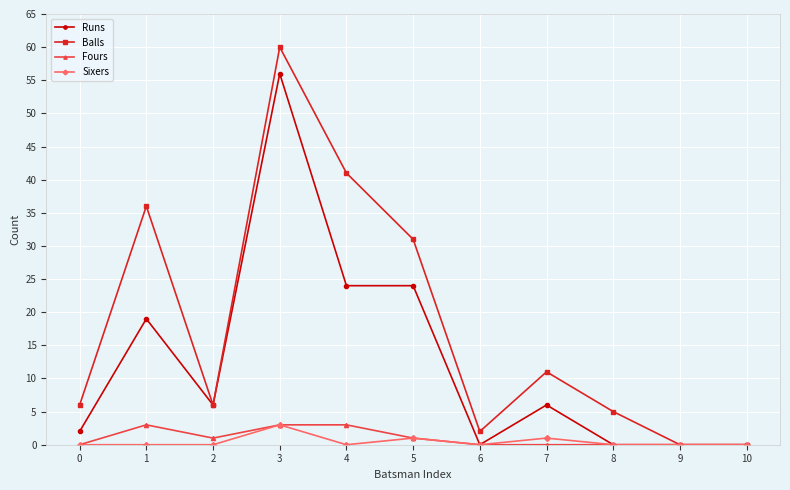

Reading left to right, list all the values displayed in this chart.

Runs: 2	19	6	56	24	24	0	6	0	0	0
Balls: 6	36	6	60	41	31	2	11	5	0	0
Fours: 0	3	1	3	3	1	0	0	0	0	0
Sixers: 0	0	0	3	0	1	0	1	0	0	0